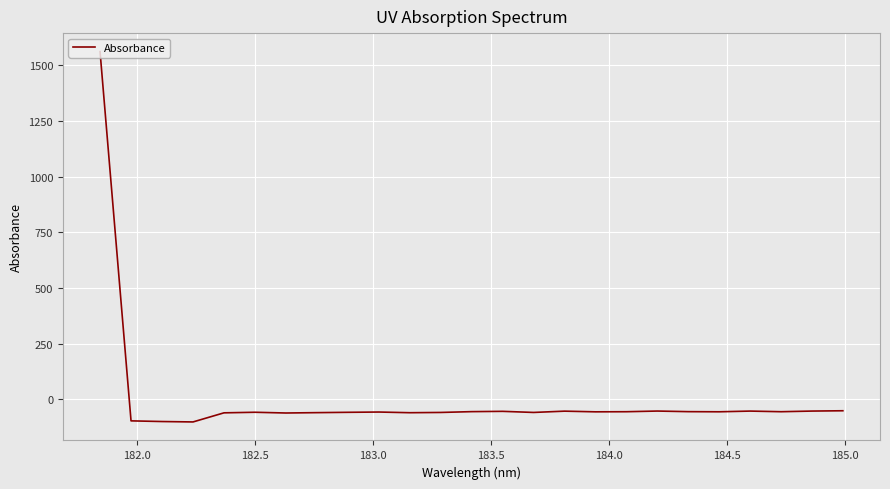

What is the difference between the maximum and minimum values?

1662.0